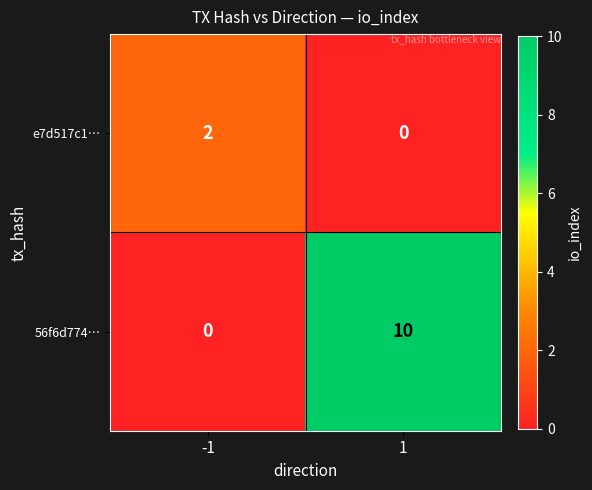

Reading left to right, what are all the values shown in this chart?

e7d517c1…: 2	0
56f6d774…: 0	10